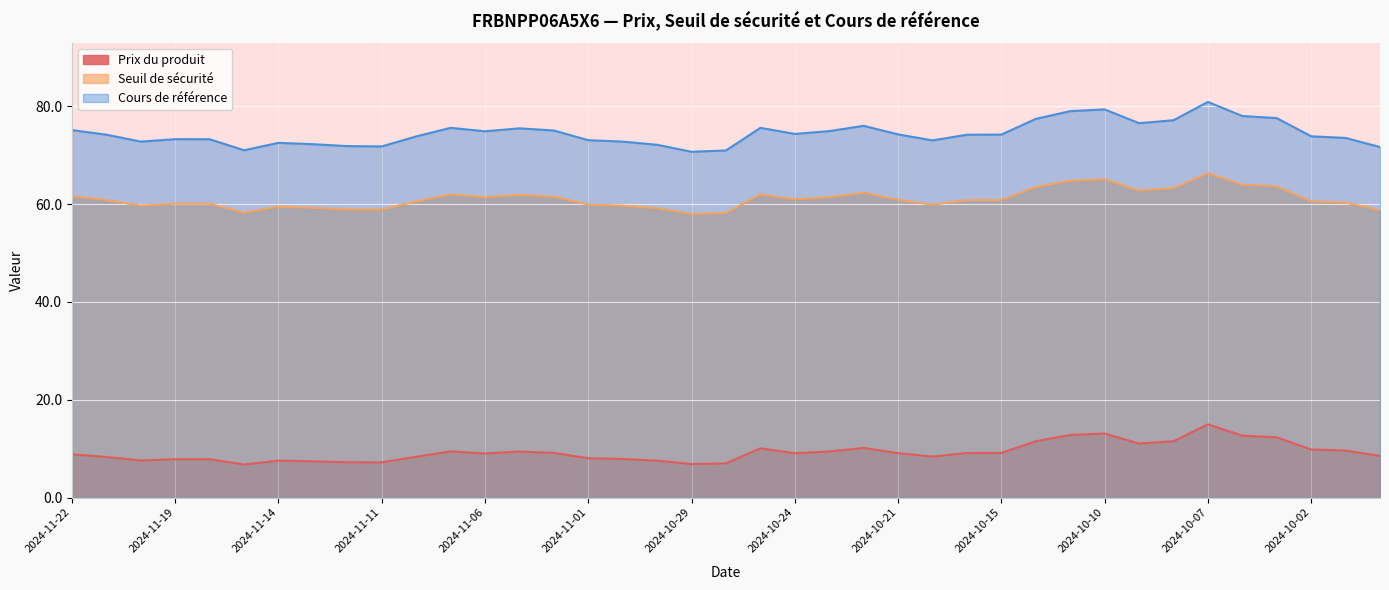

What is the sum of the Cours de référence values at 2024-10-09 and 2024-11-20?

149.4